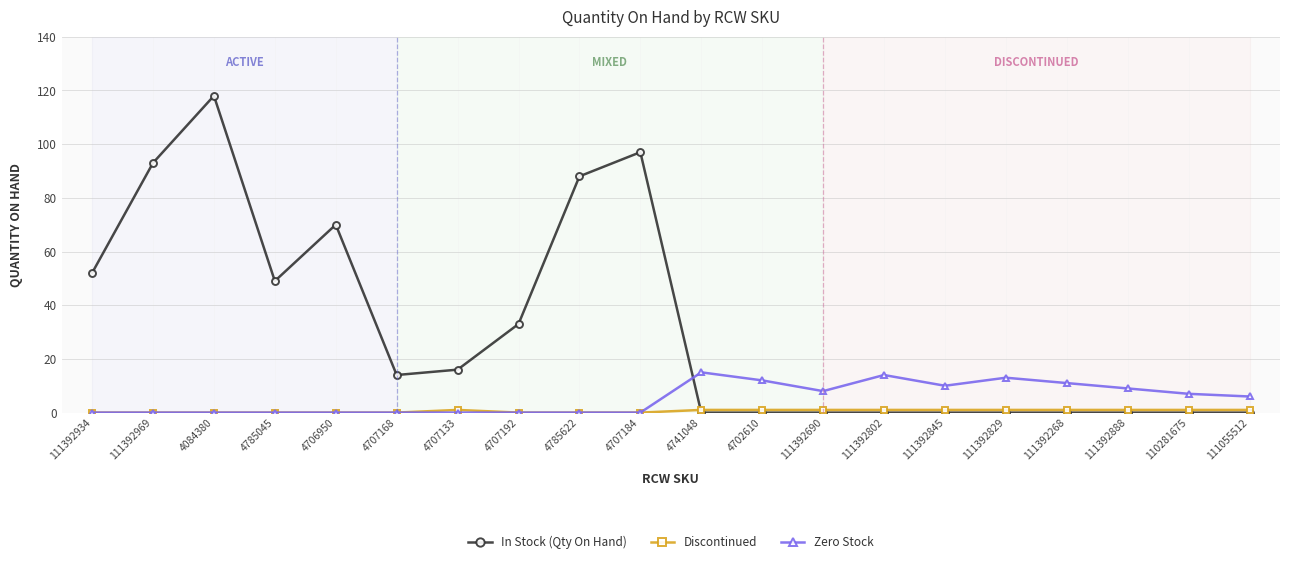

Which series has the widest spread of values?

In Stock (Qty On Hand)